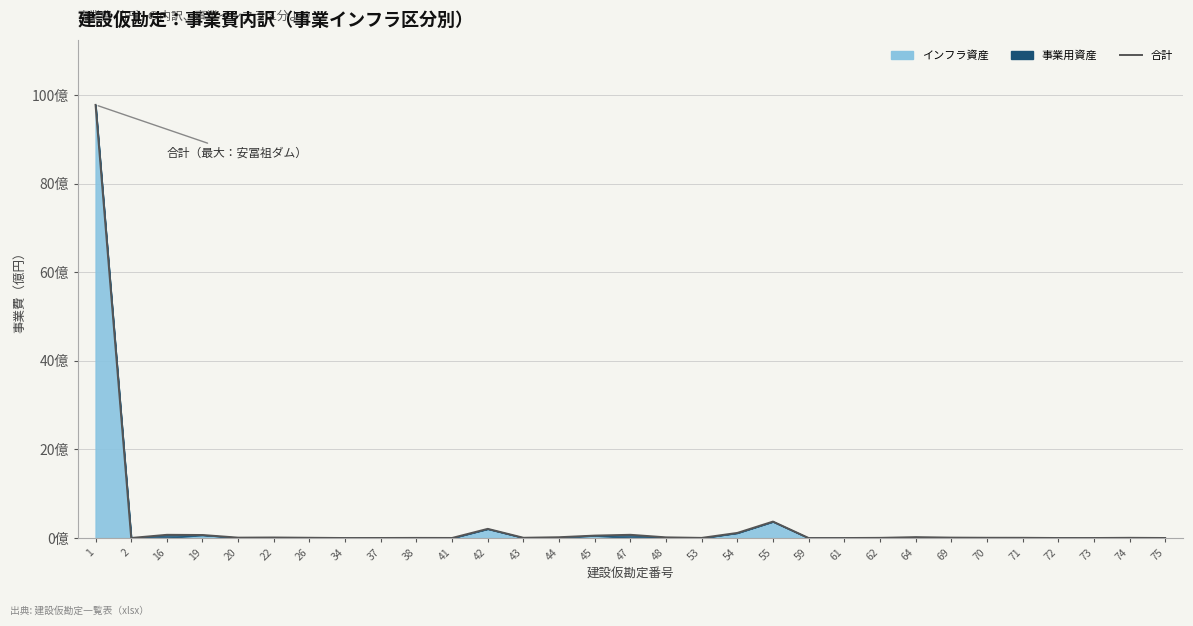

The chart shows a value of 3132000 at 38. True or false?

True